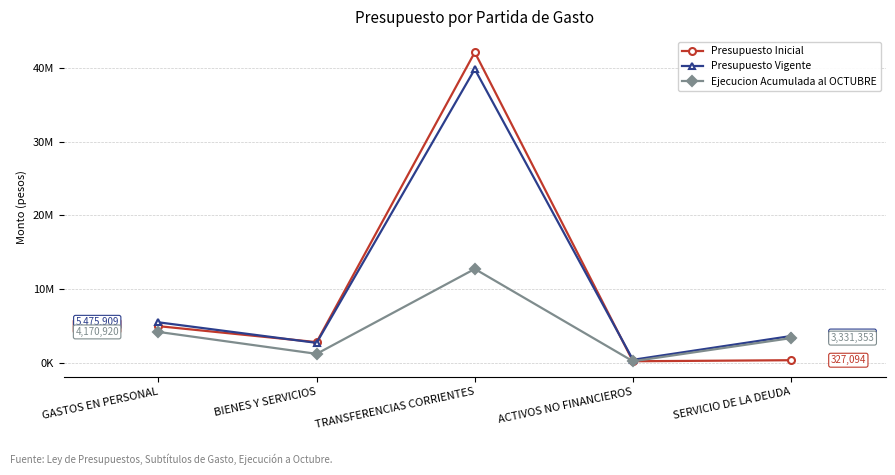

What is the greatest value displayed?

42156327